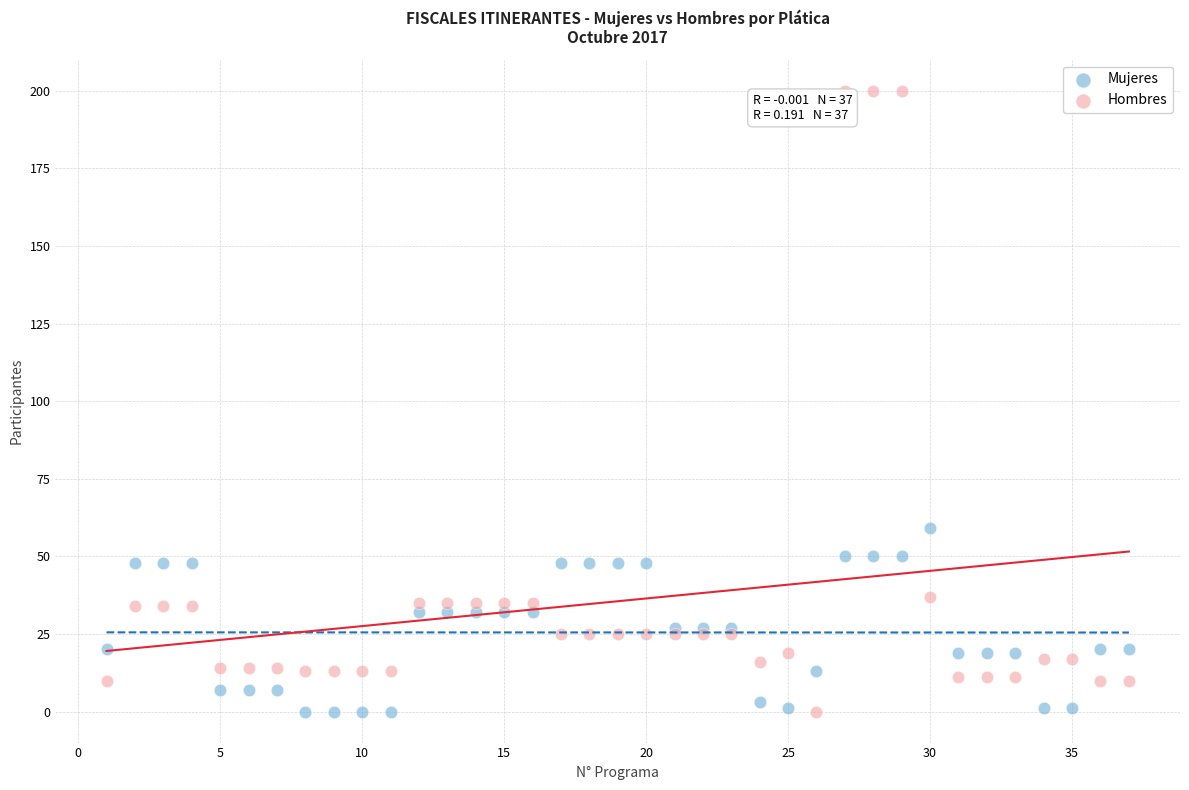

Which series reaches the maximum Y coordinate?

Hombres